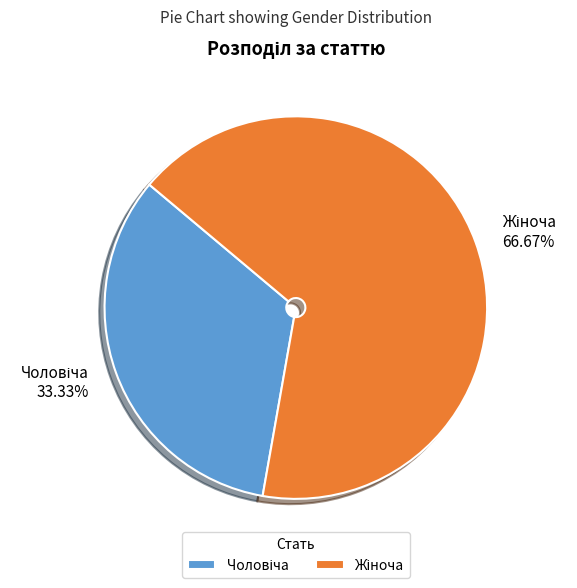

Does any single category account for the majority?

Yes